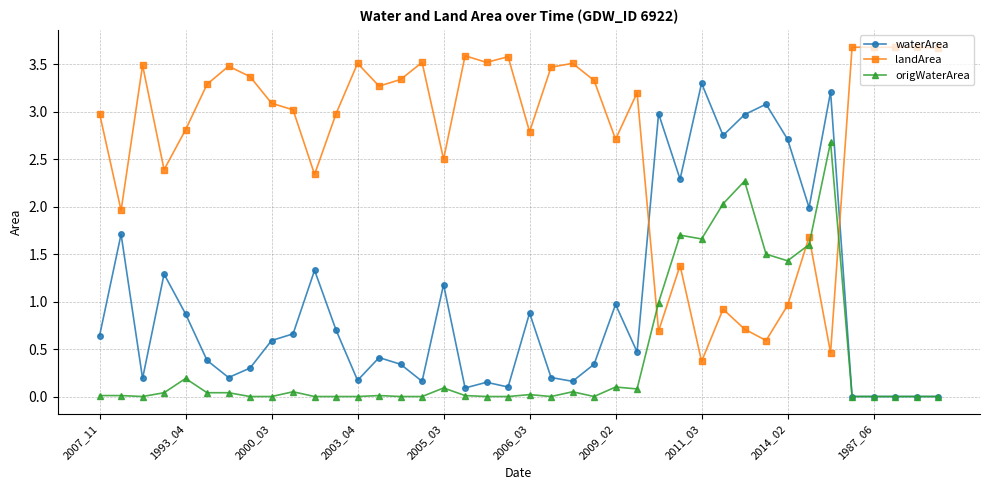

List the series in order of their overall mean, highest first.

landArea, waterArea, origWaterArea